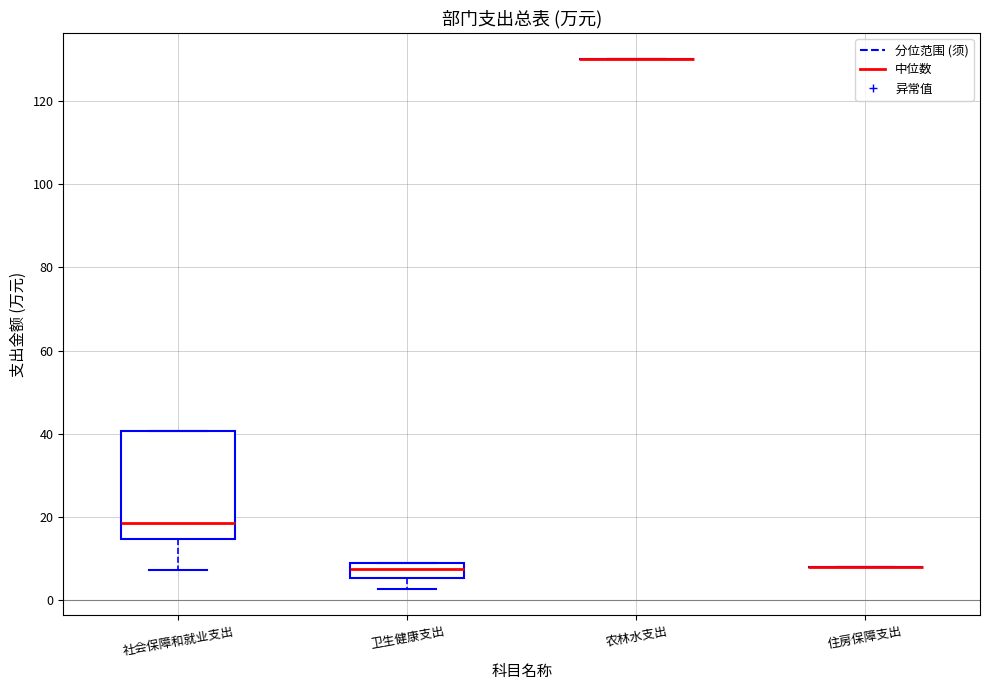

Reading left to right, read every box against the y-axis: the position of its median line, the range the box covers, and the ends of its whiskers. The values are not printed on the chart, so give them approximately, as read against the axis.

社会保障和就业支出: median 18, box 14 to 40, whiskers 8 to 40
卫生健康支出: median 8 (inside the box), box 6 to 8, whiskers 2 to 8
农林水支出: box collapsed to a line at 130, whiskers 130 to 130
住房保障支出: box collapsed to a line at 8, whiskers 8 to 8